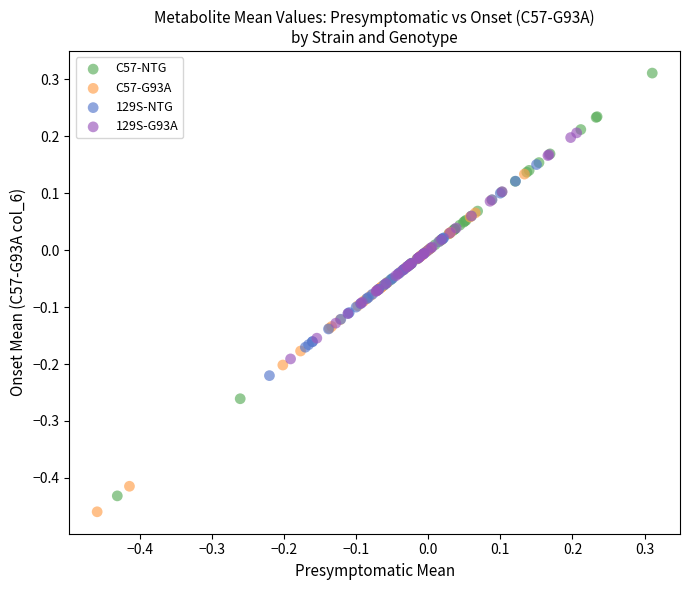

Which series has the widest spread of Y values?

C57-NTG